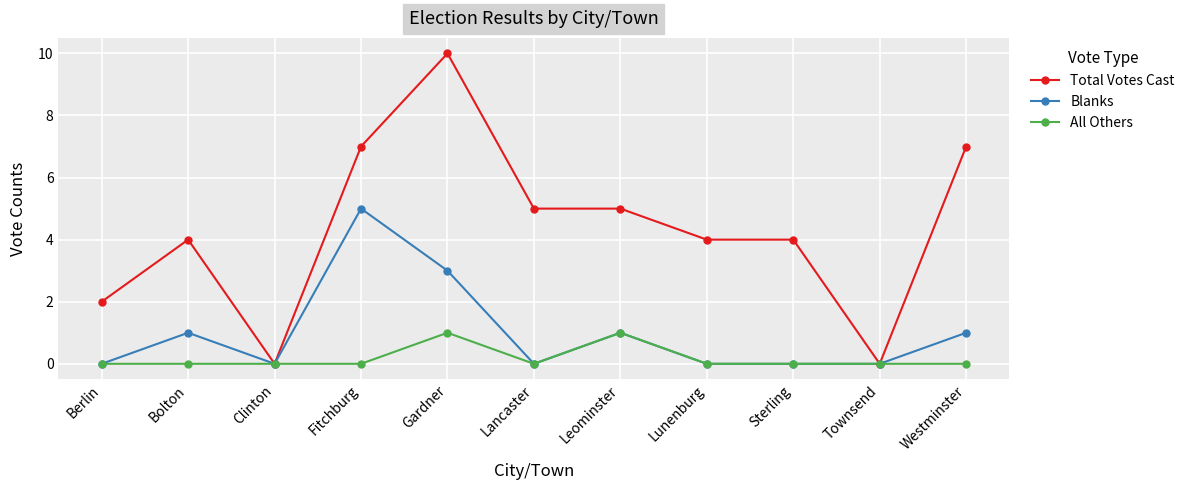

Is this an area chart (filled region under the line)?

No